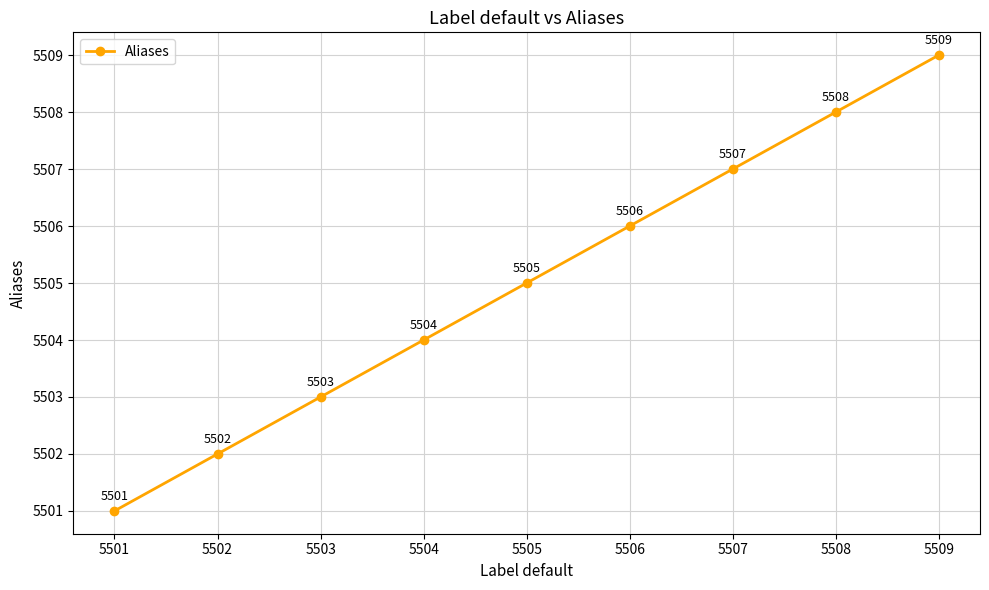

Count the values in the range 5503 to 5507.

5